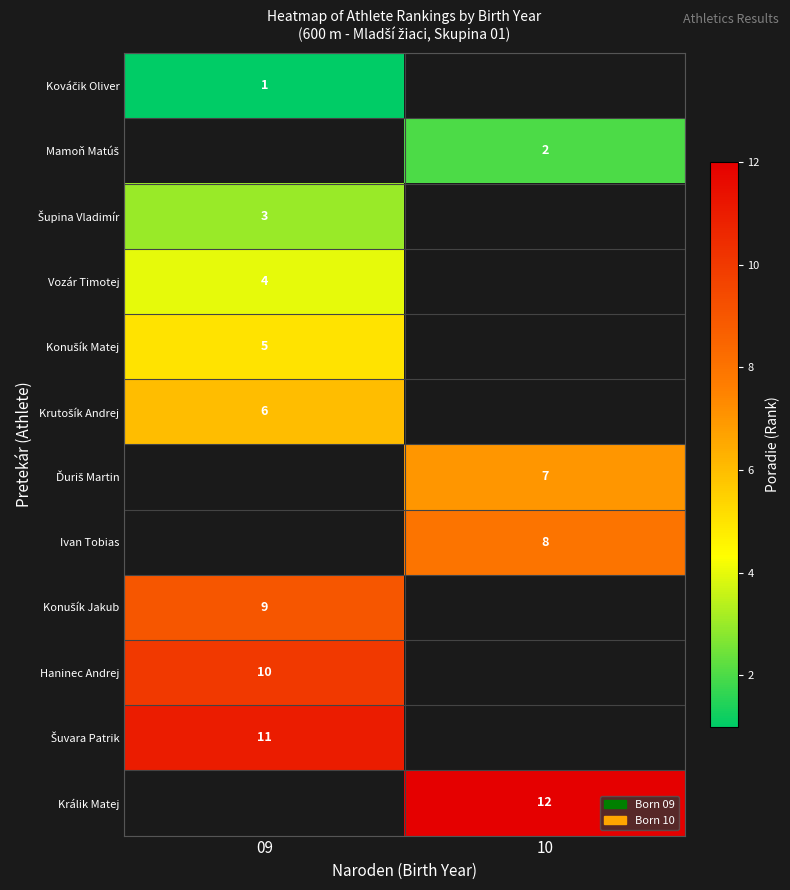

What value does the Krutošík Andrej series have at 09?

6.0